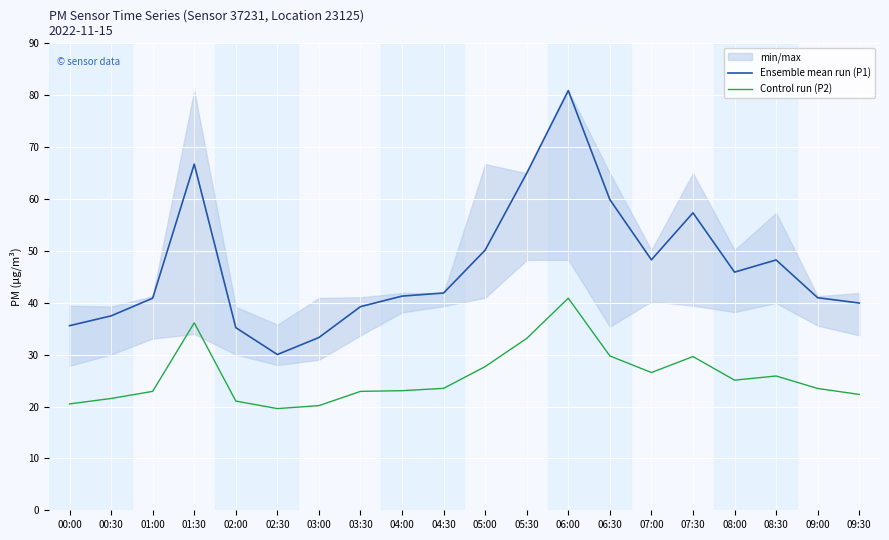

Reading left to right, what are all the values shown in this chart?

Ensemble mean run (P1): 00:00=35.6	00:30=37.5	01:00=40.9	01:30=66.7	02:00=35.2	02:30=30.0	03:00=33.3	03:30=39.2	04:00=41.3	04:30=41.9	05:00=50.1	05:30=65.0	06:00=80.9	06:30=59.9	07:00=48.3	07:30=57.3	08:00=45.9	08:30=48.2	09:00=41.0	09:30=40.0
Control run (P2): 00:00=20.5	00:30=21.6	01:00=22.9	01:30=36.1	02:00=21.1	02:30=19.6	03:00=20.2	03:30=22.9	04:00=23.1	04:30=23.5	05:00=27.7	05:30=33.1	06:00=40.9	06:30=29.8	07:00=26.6	07:30=29.6	08:00=25.1	08:30=25.9	09:00=23.5	09:30=22.3